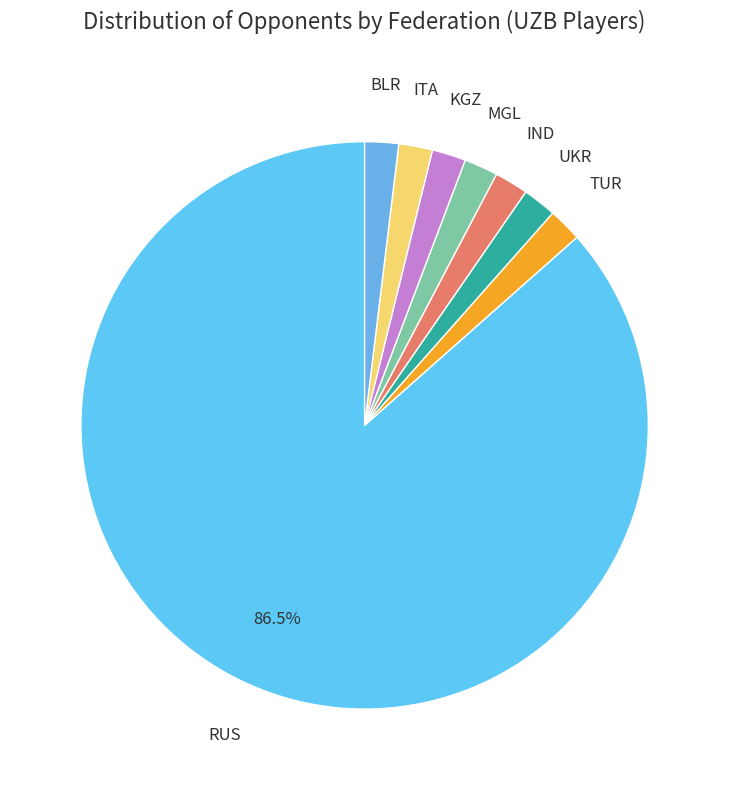

Which slice is the smallest?

UKR